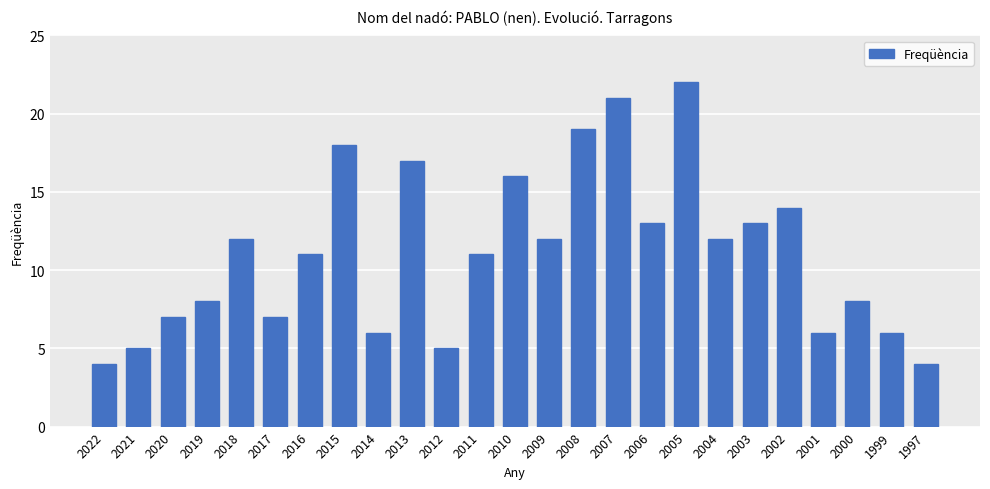

What is the minimum value shown in the chart?

4